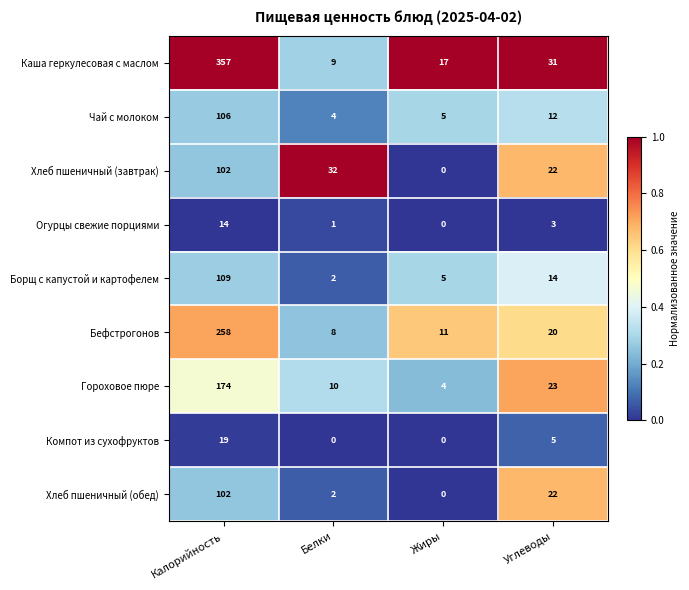

Where does the Бефстрогонов series first go above 20?

Калорийность